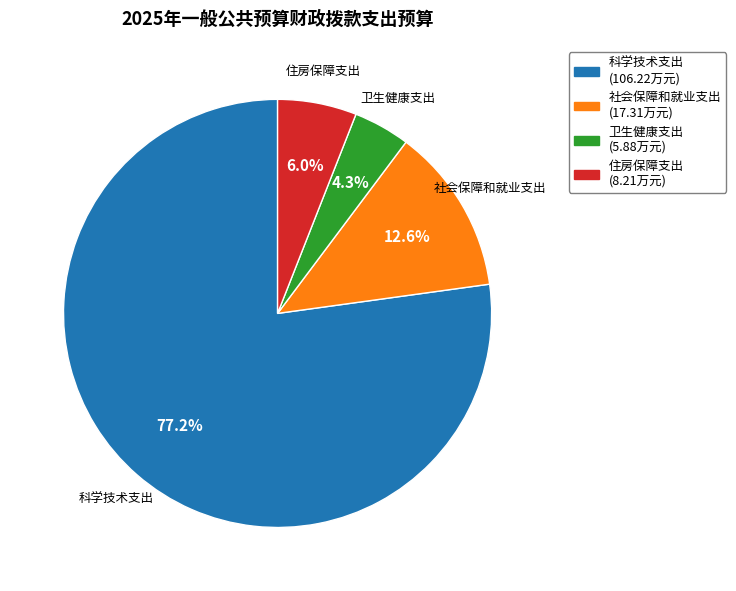

Do 社会保障和就业支出 and 住房保障支出 together represent more than half of the pie?

No